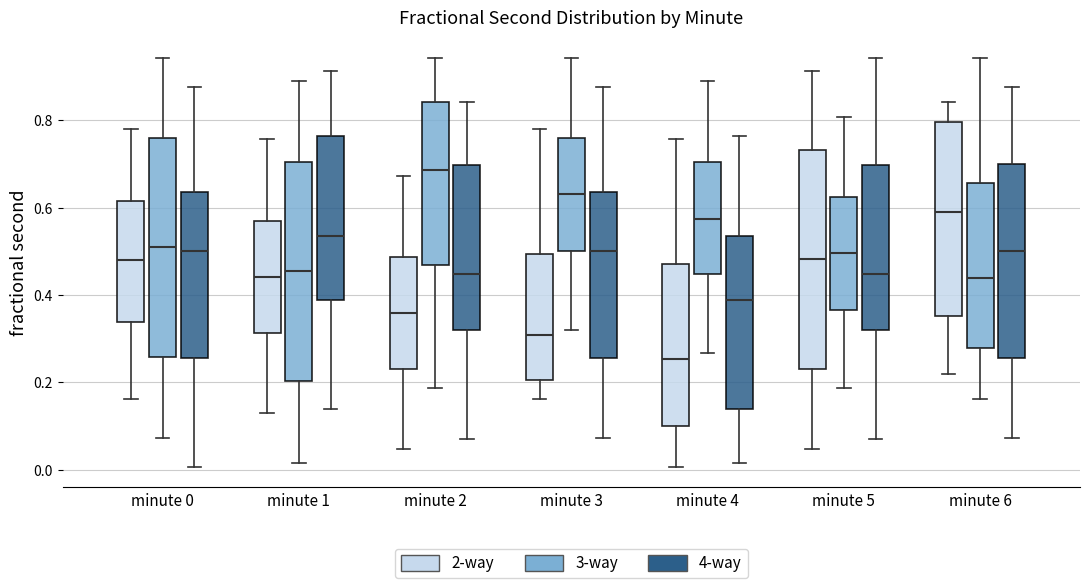

Reading left to right, transcribe this box plot: for each box, give where its median line is, the range the box spans, and where its two whiskers end, as read against the y-axis. The values are not printed on the chart, so give them approximately, as read against the axis.

minute 0 (2-way): median 0.48, box 0.34 to 0.62, whiskers 0.16 to 0.78
minute 0 (3-way): median 0.50, box 0.26 to 0.76, whiskers 0.08 to 0.94
minute 0 (4-way): median 0.50, box 0.26 to 0.64, whiskers 0.00 to 0.88
minute 1 (2-way): median 0.44, box 0.32 to 0.56, whiskers 0.14 to 0.76
minute 1 (3-way): median 0.46, box 0.20 to 0.70, whiskers 0.02 to 0.88
minute 1 (4-way): median 0.54, box 0.38 to 0.76, whiskers 0.14 to 0.92
minute 2 (2-way): median 0.36, box 0.24 to 0.48, whiskers 0.04 to 0.68
minute 2 (3-way): median 0.68, box 0.46 to 0.84, whiskers 0.18 to 0.94
minute 2 (4-way): median 0.44, box 0.32 to 0.70, whiskers 0.08 to 0.84
minute 3 (2-way): median 0.30, box 0.20 to 0.50, whiskers 0.16 to 0.78
minute 3 (3-way): median 0.64, box 0.50 to 0.76, whiskers 0.32 to 0.94
minute 3 (4-way): median 0.50, box 0.26 to 0.64, whiskers 0.08 to 0.88
minute 4 (2-way): median 0.26, box 0.10 to 0.48, whiskers 0.00 to 0.76
minute 4 (3-way): median 0.58, box 0.44 to 0.70, whiskers 0.26 to 0.88
minute 4 (4-way): median 0.38, box 0.14 to 0.54, whiskers 0.02 to 0.76
minute 5 (2-way): median 0.48, box 0.24 to 0.74, whiskers 0.04 to 0.92
minute 5 (3-way): median 0.50, box 0.36 to 0.62, whiskers 0.18 to 0.80
minute 5 (4-way): median 0.44, box 0.32 to 0.70, whiskers 0.08 to 0.94
minute 6 (2-way): median 0.58, box 0.36 to 0.80, whiskers 0.22 to 0.84
minute 6 (3-way): median 0.44, box 0.28 to 0.66, whiskers 0.16 to 0.94
minute 6 (4-way): median 0.50, box 0.26 to 0.70, whiskers 0.08 to 0.88